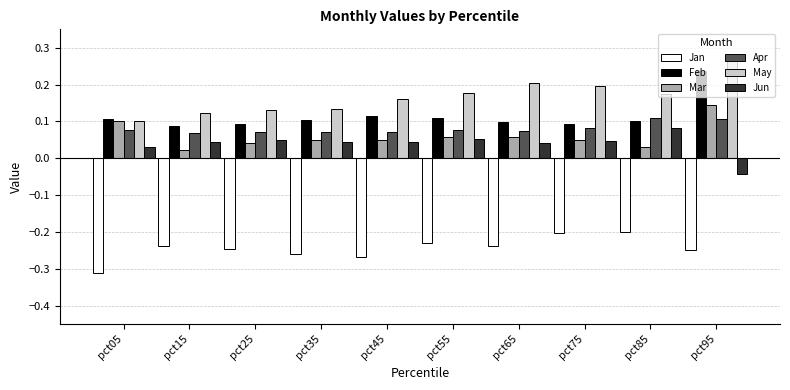

What is the spread (max minus min) of values at pct15?

0.4